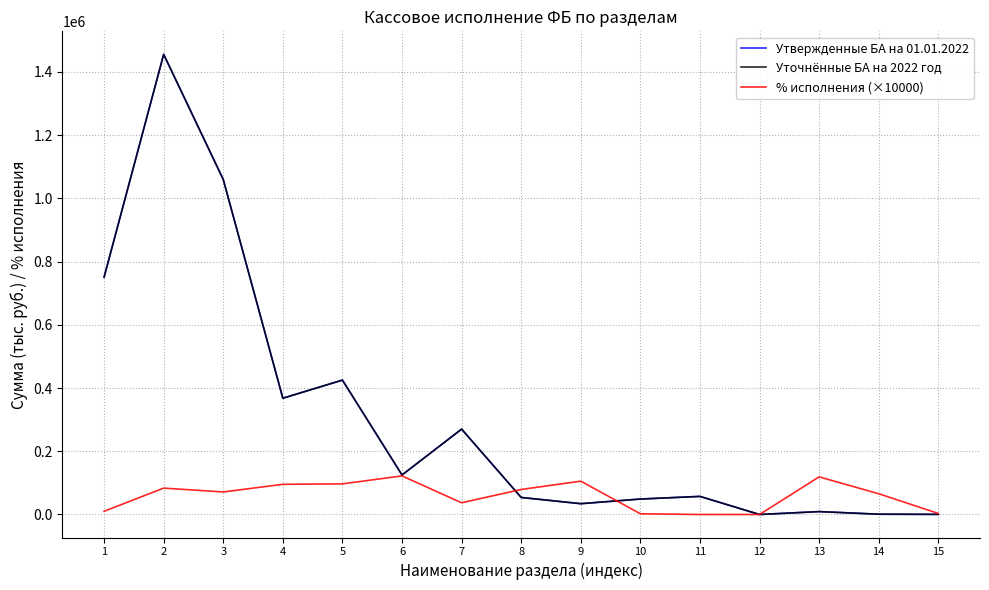

Between 2 and 7, which series saw the biggest shift?

Утвержденные БА на 01.01.2022